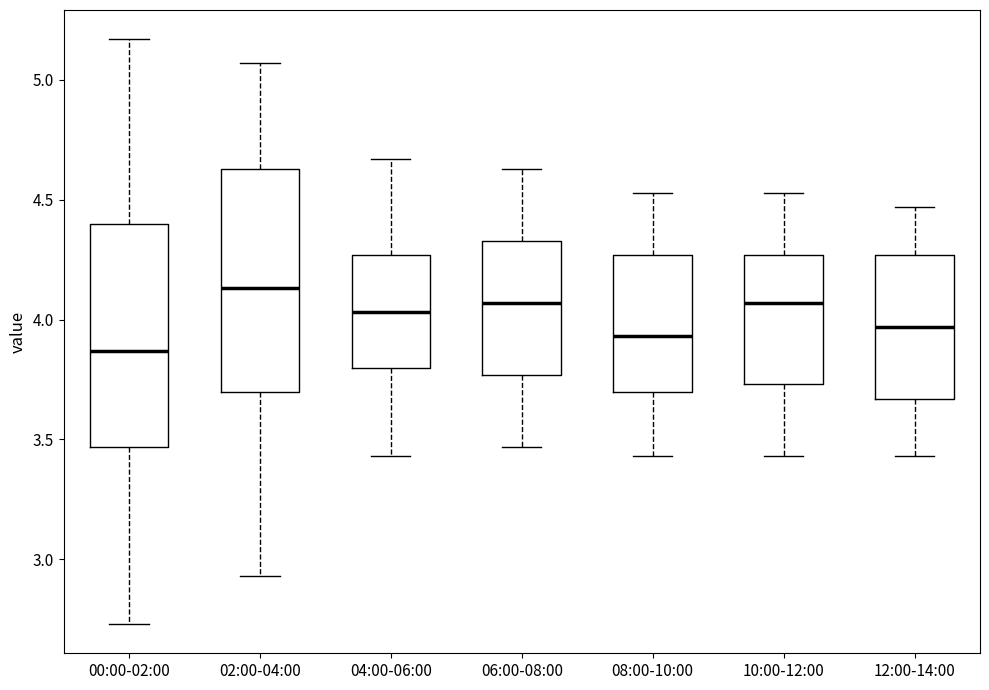

Where is the lower edge of the box for 12:00-14:00 on the y-axis? The values are not printed on the chart, so give them approximately, as read against the axis.

3.65